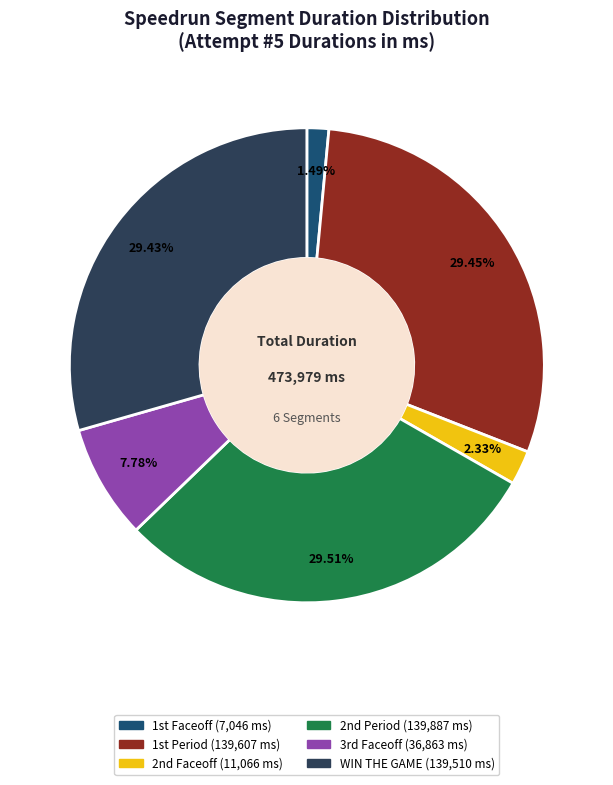

Is there a majority slice in this chart?

No